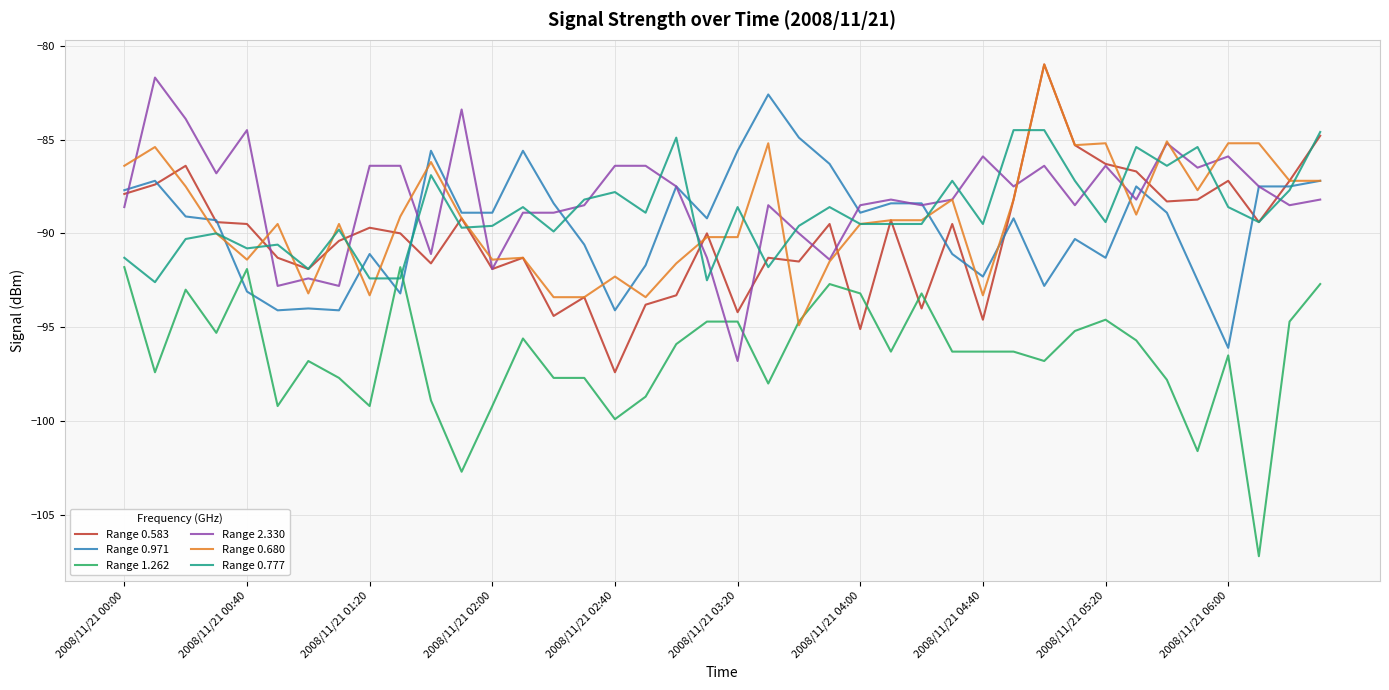

What is the lowest value of the Range 0.777 series?

-92.6